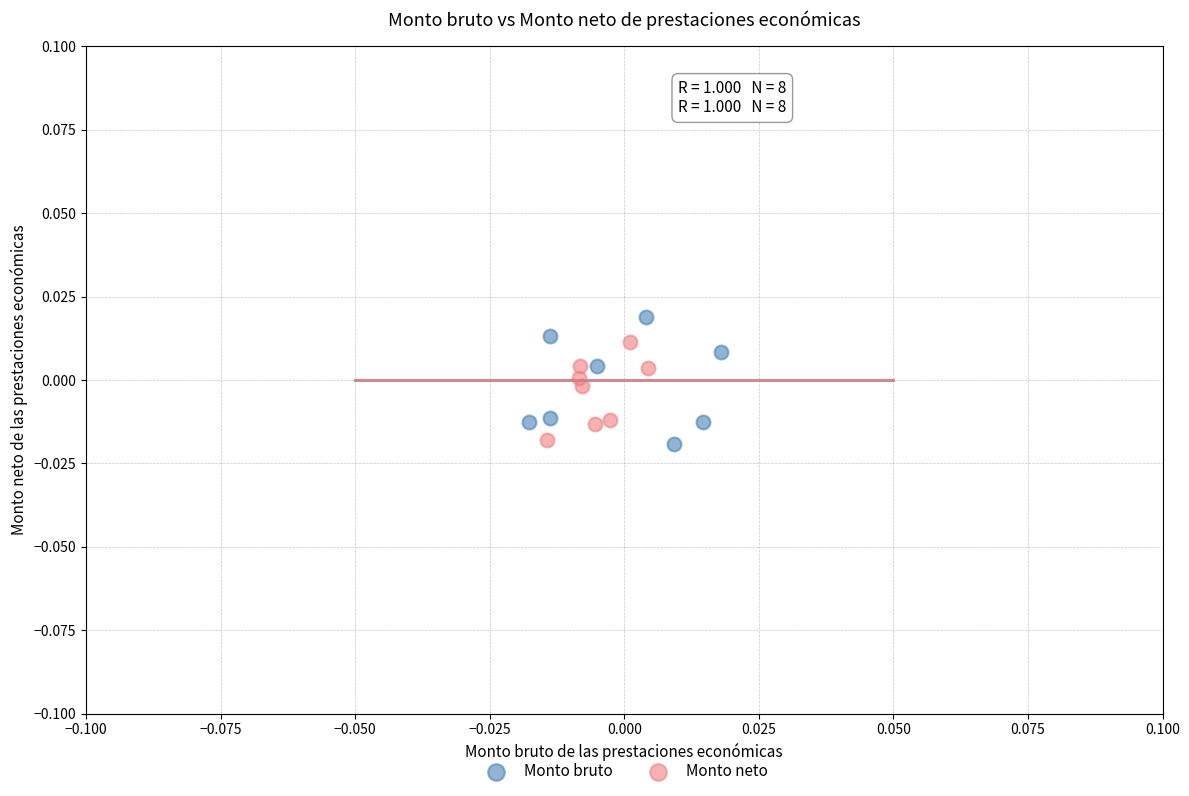

What are all the series names shown in the legend?

Monto bruto, Monto neto